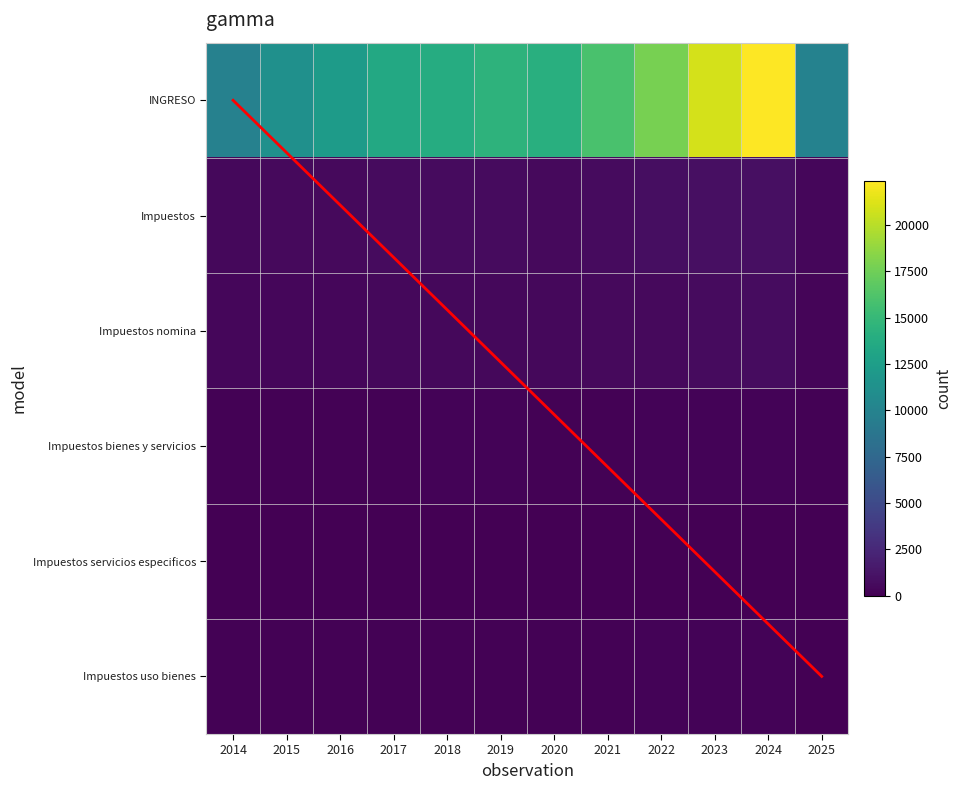

What is the difference between the highest and lowest values at 2024?

22372.8